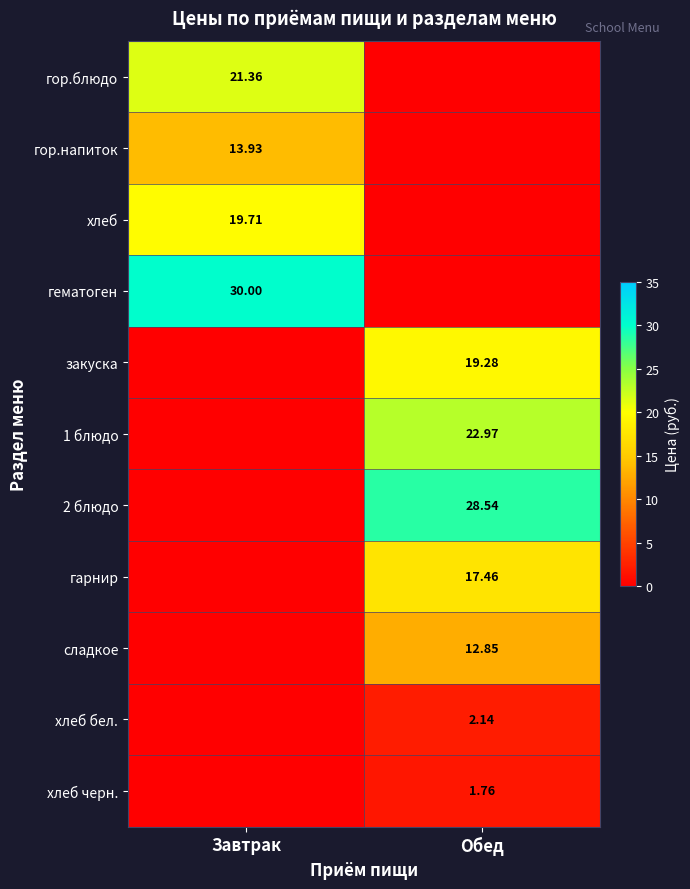

Is the value of хлеб черн. at Обед greater than the value of гор.блюдо at Завтрак?

No